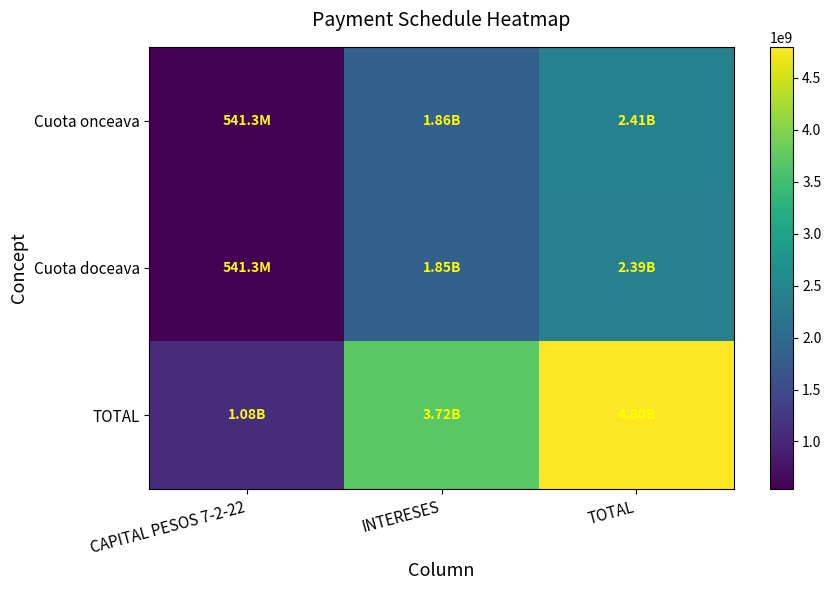

Reading left to right, list all the values displayed in this chart.

Cuota onceava: CAPITAL PESOS 7-2-22=541349640	INTERESES=1864117585	TOTAL=2405467225
Cuota doceava: CAPITAL PESOS 7-2-22=541349640	INTERESES=1852772689	TOTAL=2394122329
TOTAL: CAPITAL PESOS 7-2-22=1082699280	INTERESES=3716890274	TOTAL=4799589554